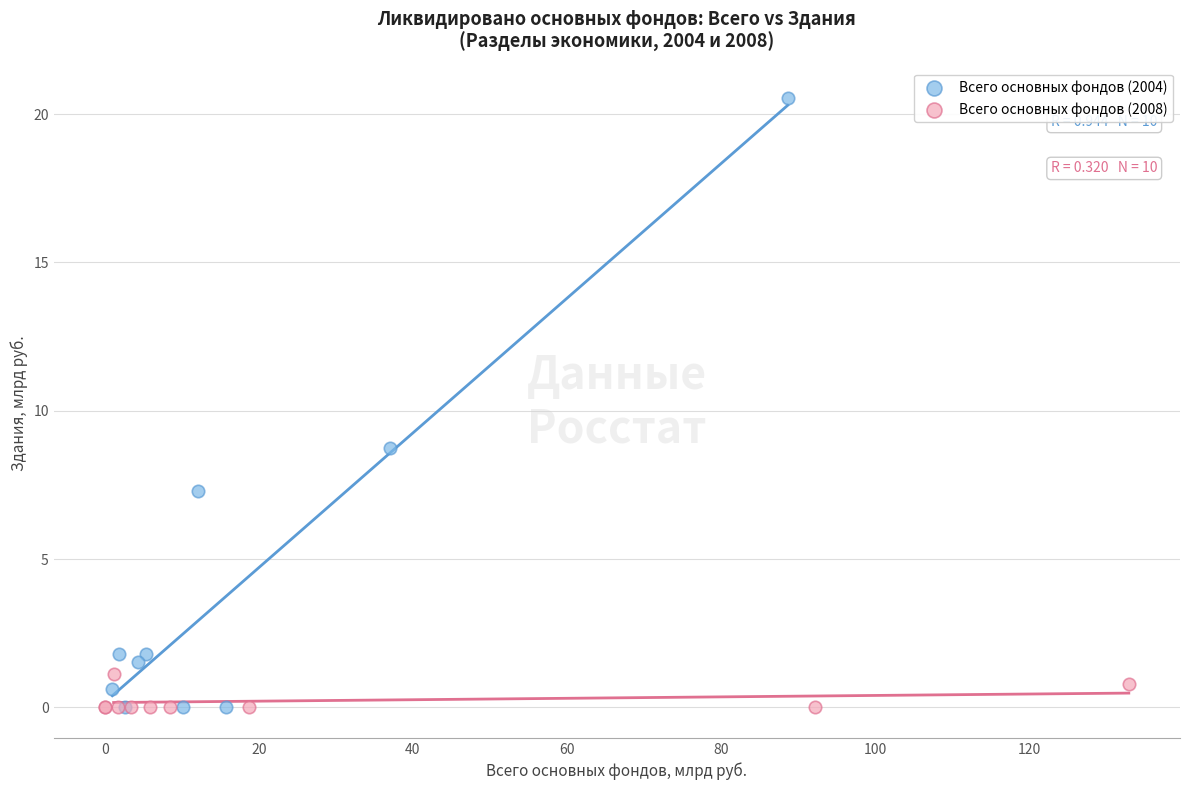

Which series reaches the maximum Y coordinate?

Всего основных фондов (2004)